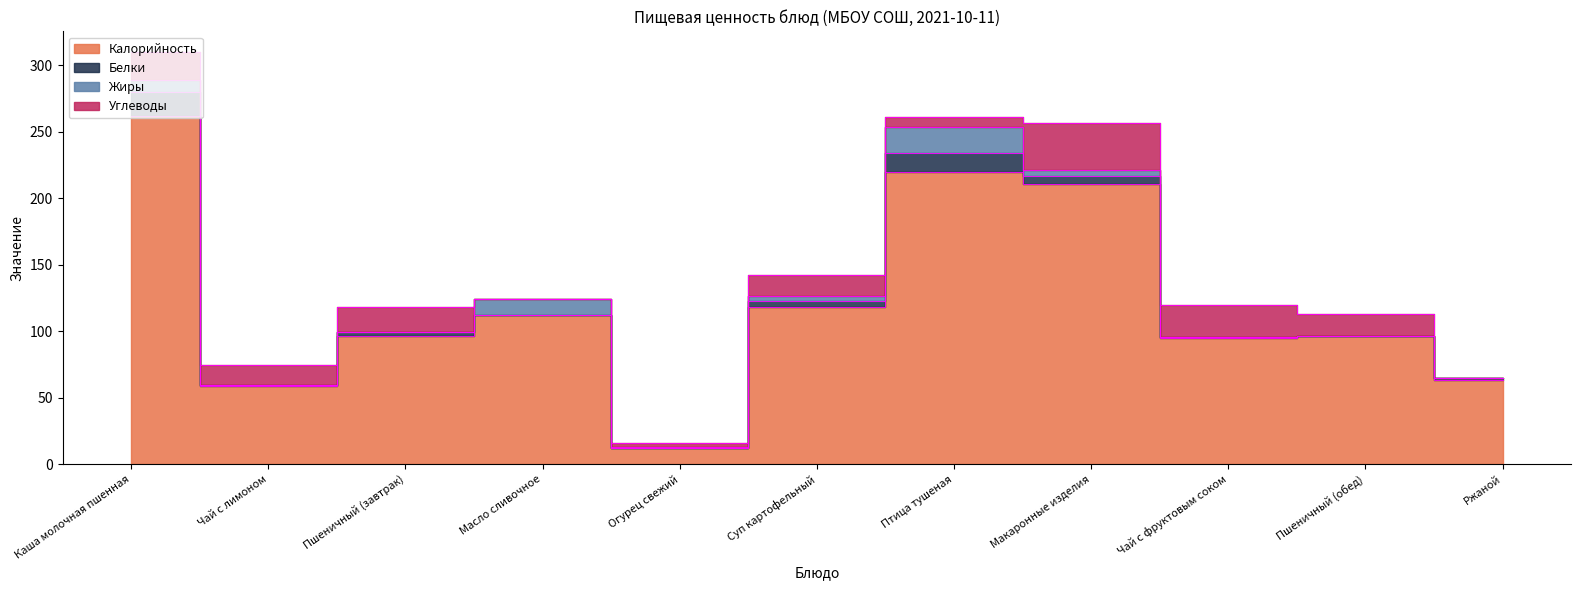

What is the difference between the second highest and second lowest values in the Калорийность series?

161.0